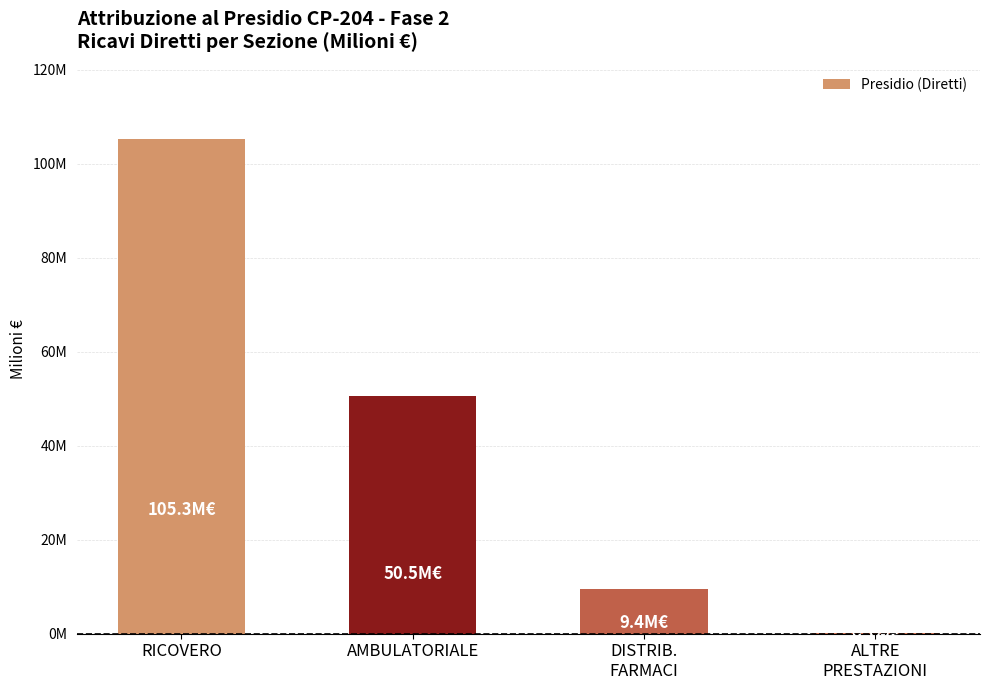

What is the sum of the values at AMBULATORIALE and RICOVERO?

155.7